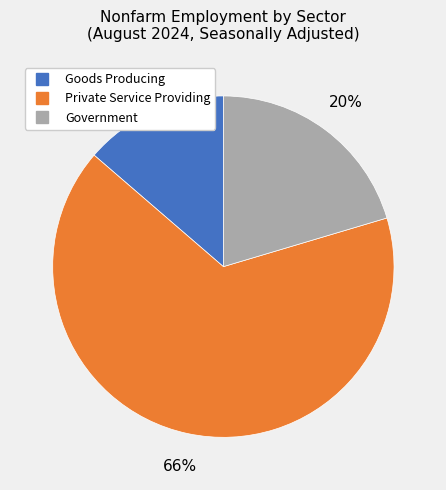

To the nearest percent, what is the combined percentage of Goods Producing and Government?

34%